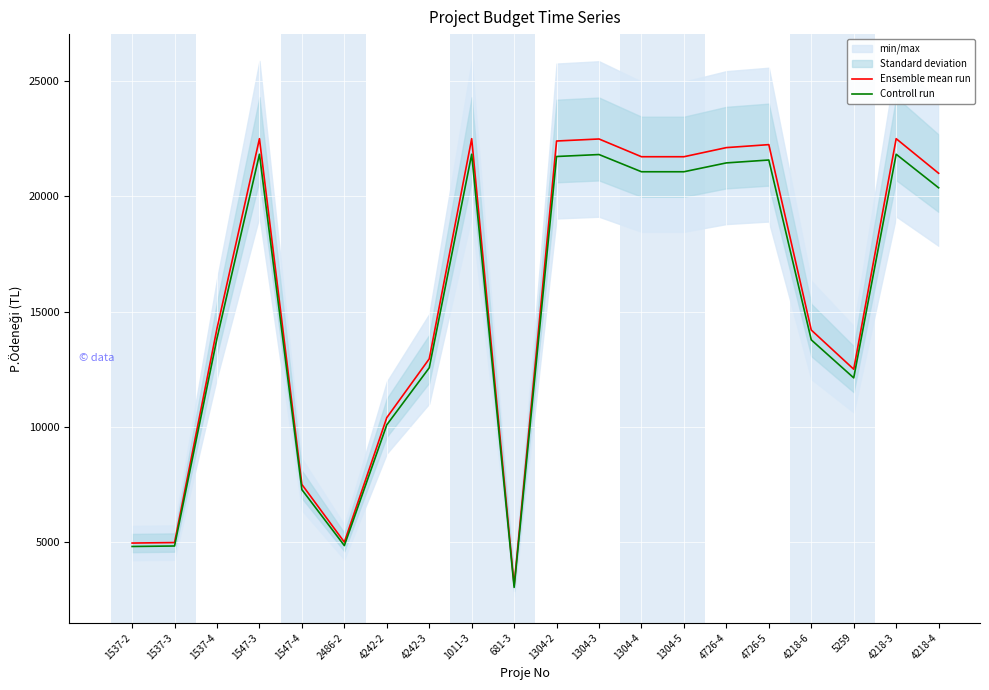

Rank the series at 1304-2 from lowest to highest value.

Controll run, Ensemble mean run